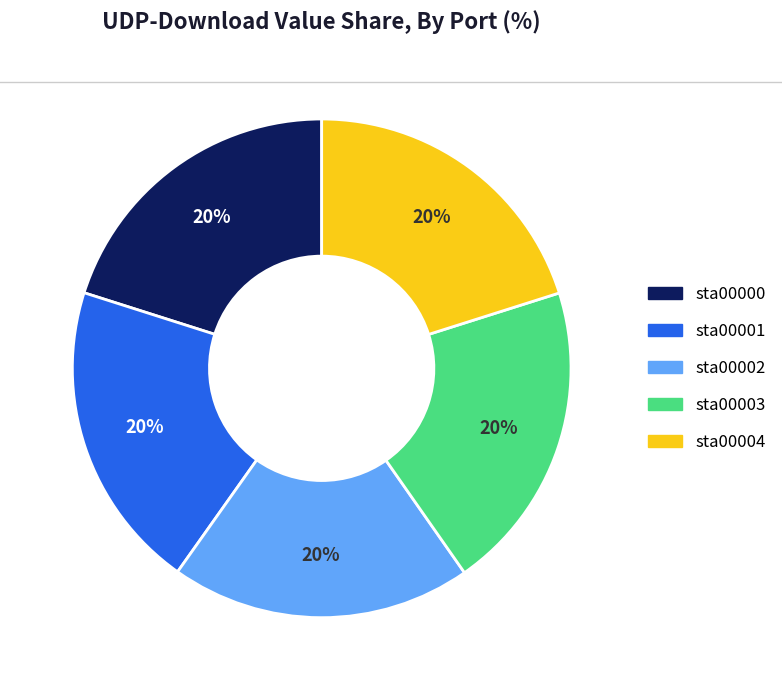

Count the number of slices in the pie.

5